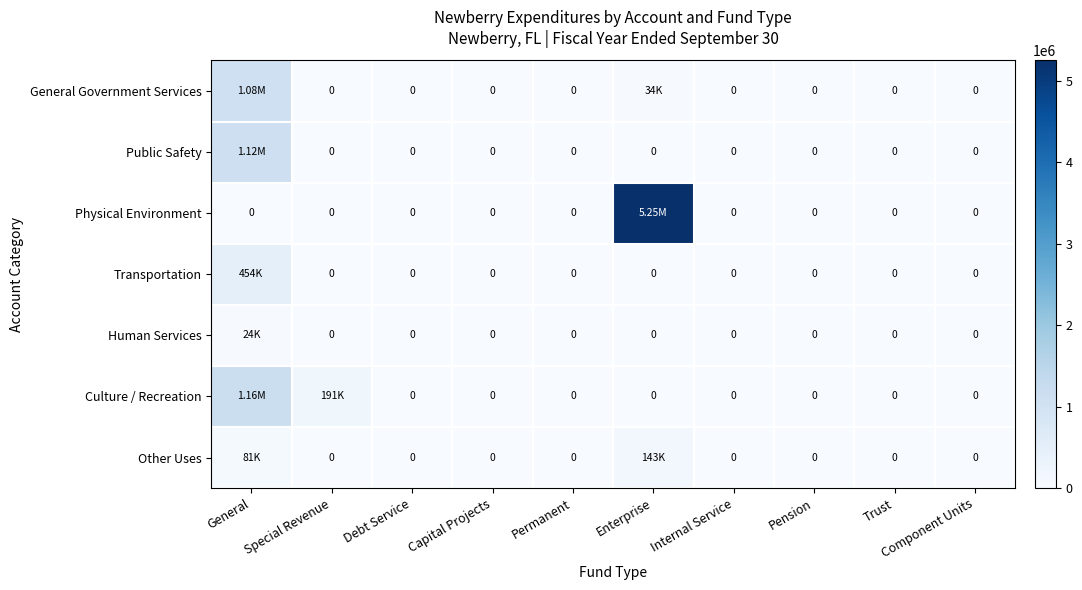

At how many categories does at least one series exceed 4013285?

1